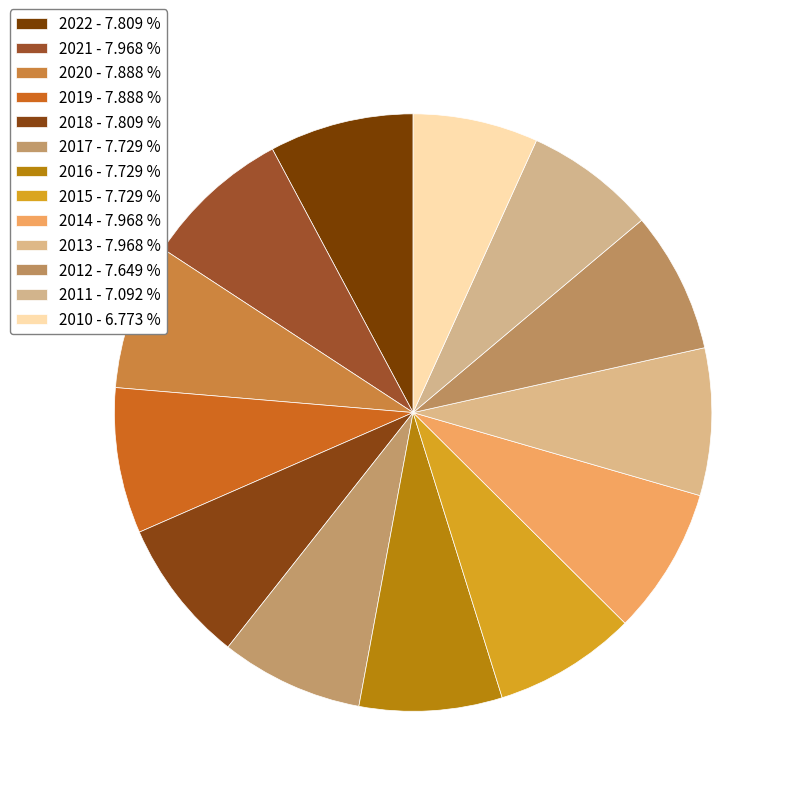

Does 2012 account for over 50% of the chart?

No